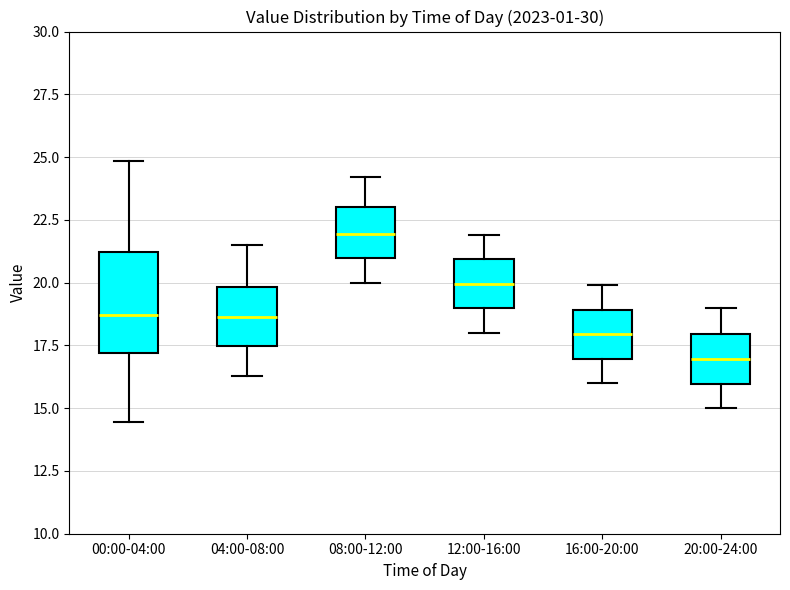

Which box has the lowest median line?

20:00-24:00